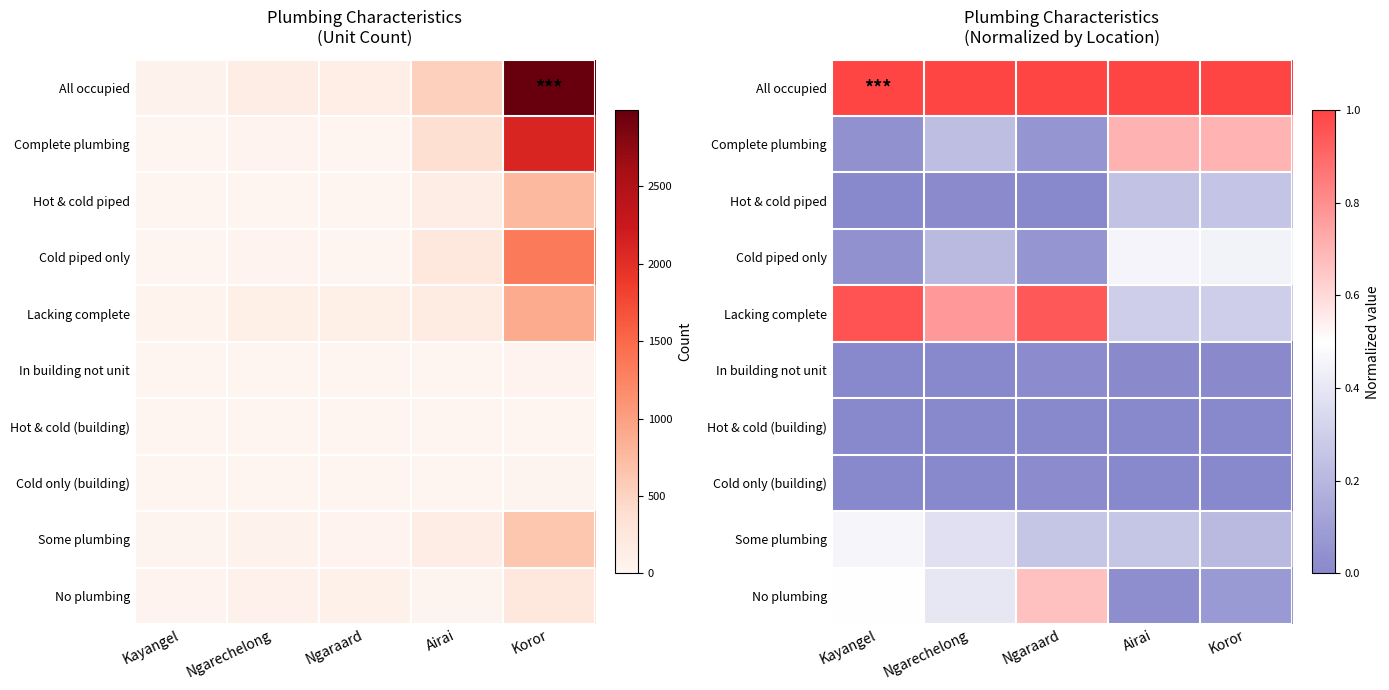

At which category is the sum across all series the highest?

Ngaraard